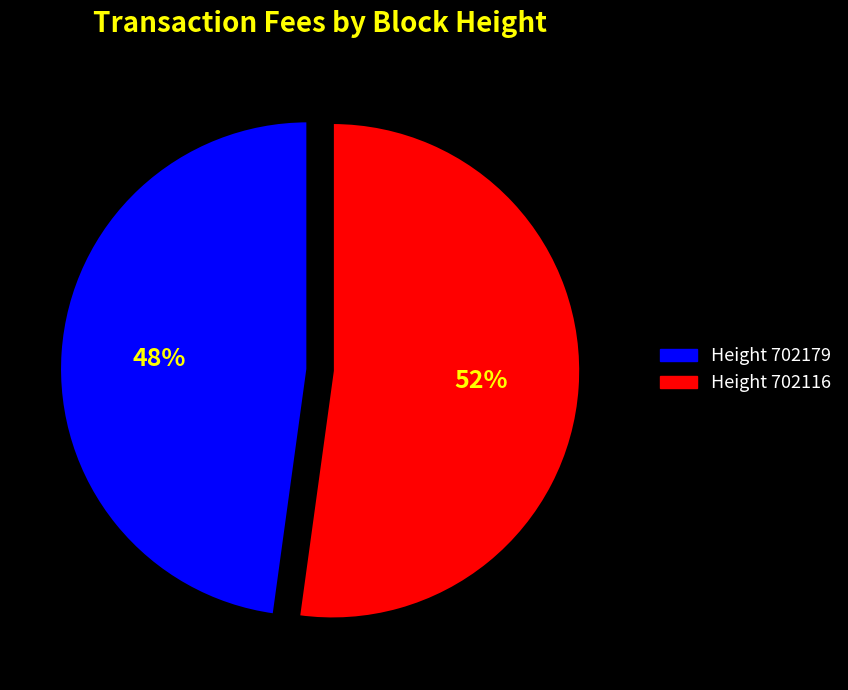

Is there any slice that represents more than half of the pie?

Yes